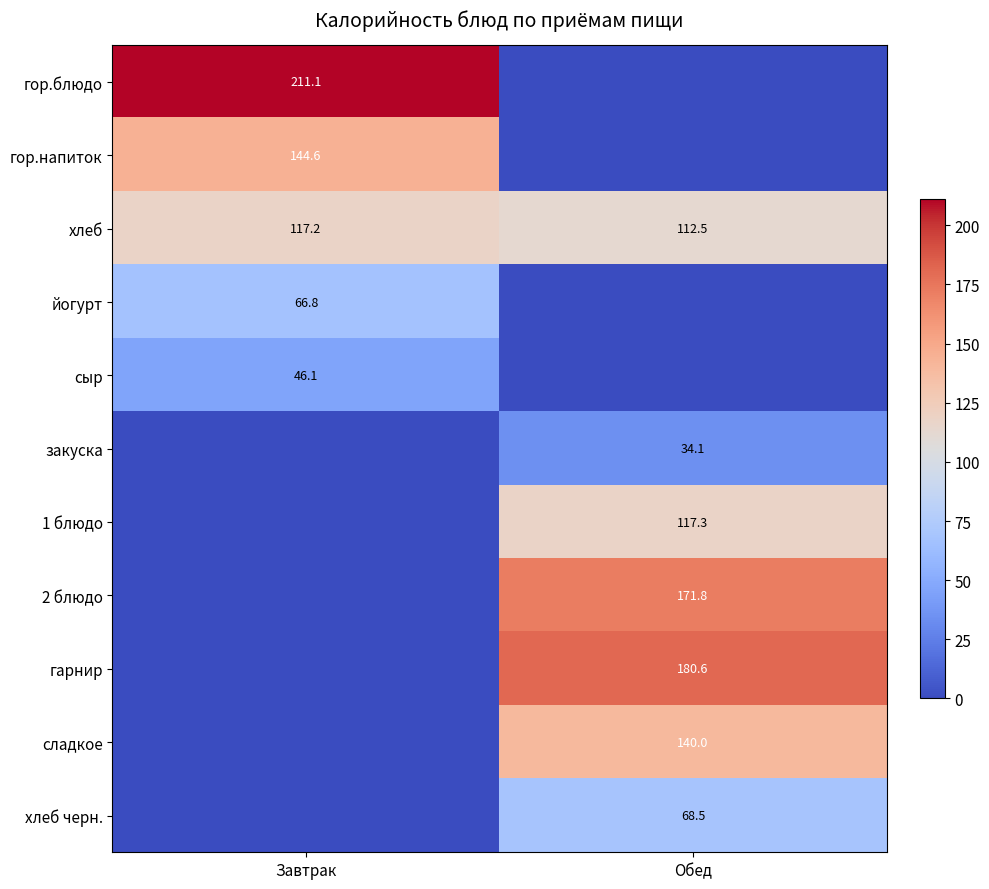

Which has a higher value, Обед or Завтрак?

Завтрак